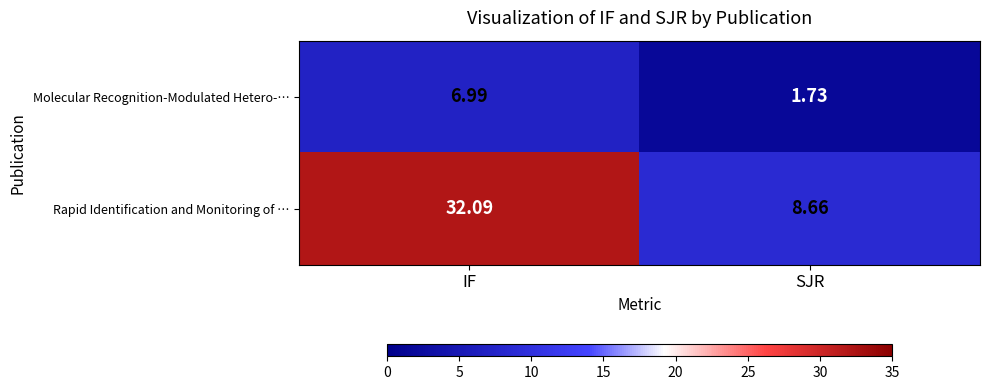

At which category is the sum across all series the highest?

IF